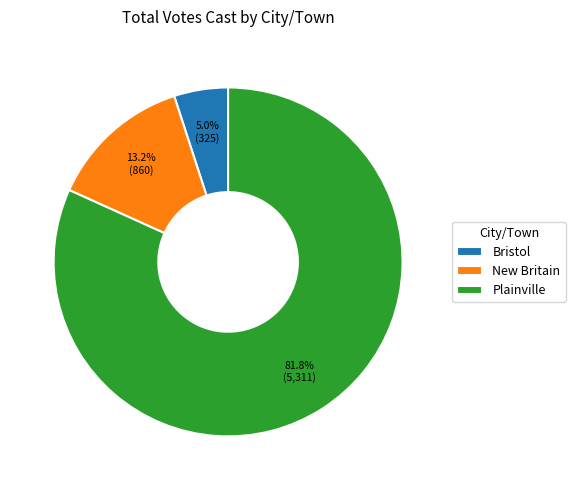

Count the number of slices in the pie.

3